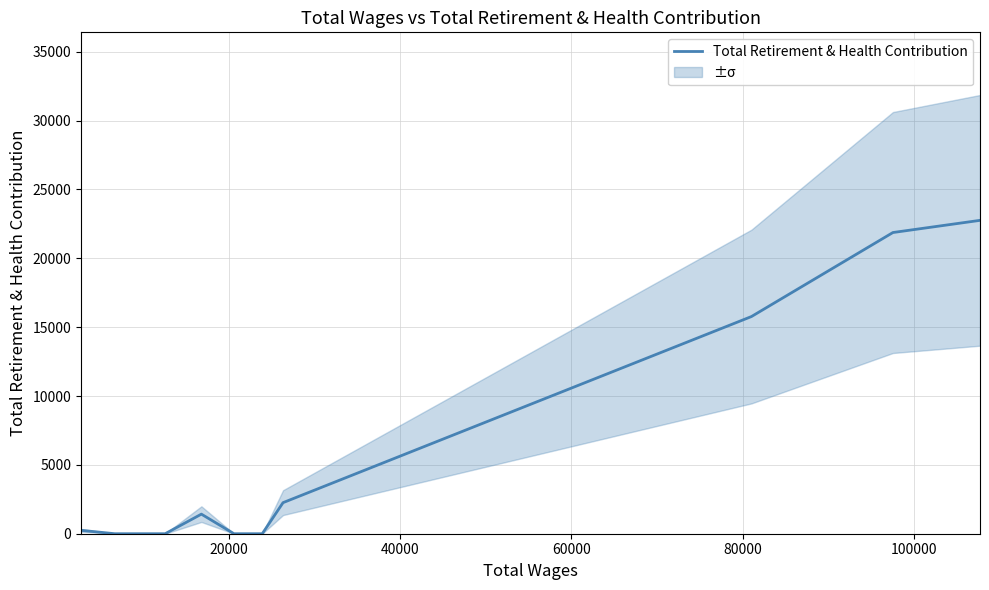

What is the highest value of the Total Retirement & Health Contribution series?

22755